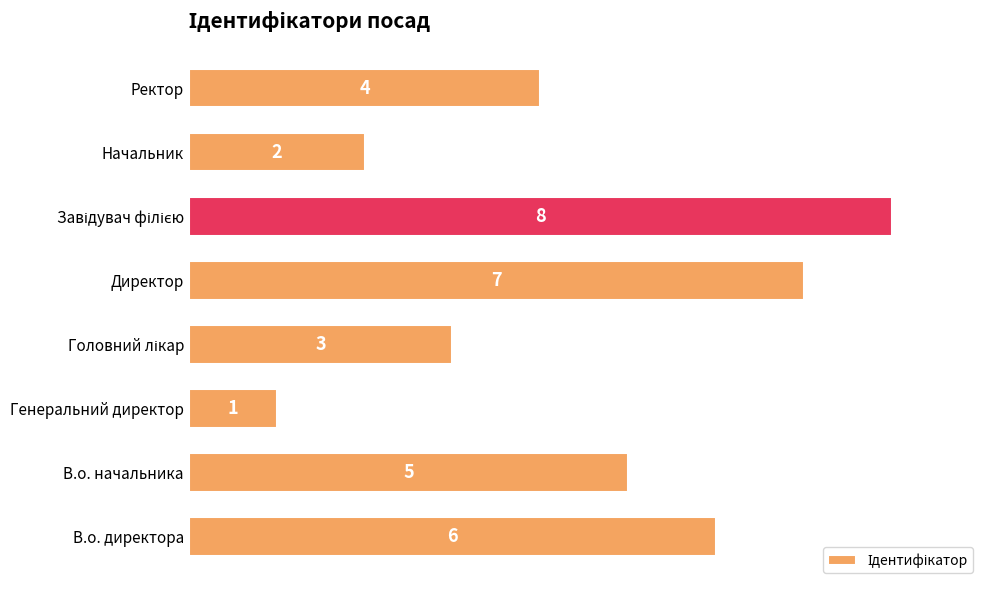

What is the difference between the second highest and second lowest values?

5